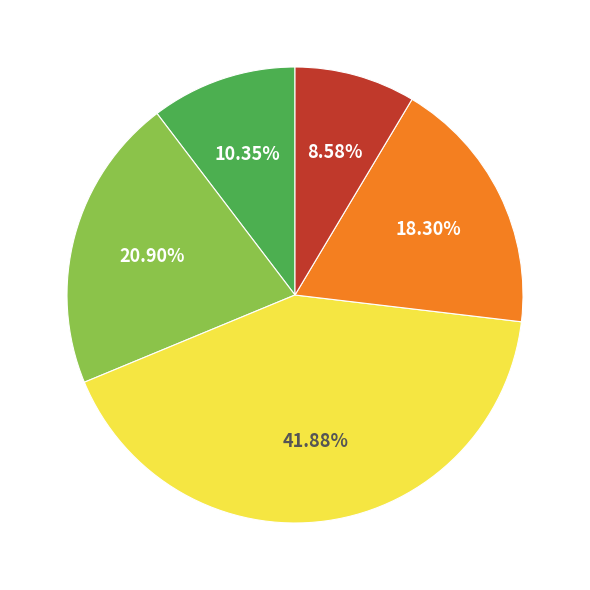

Does any single category account for the majority?

No